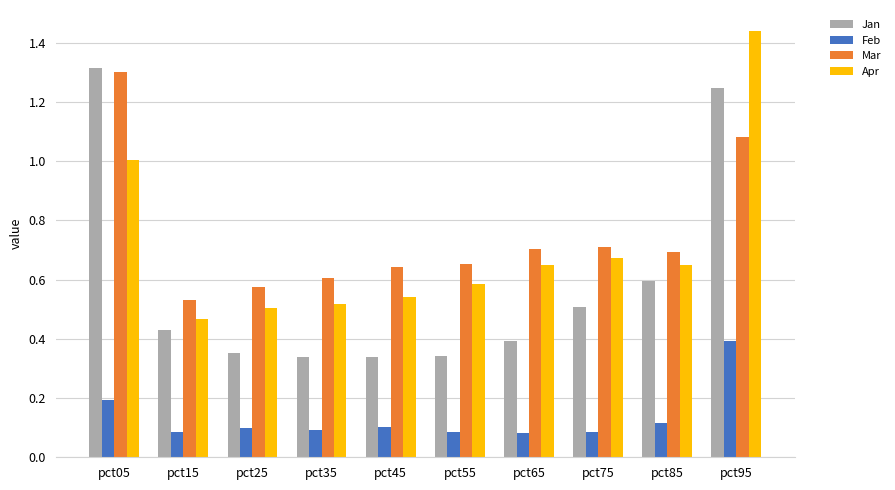

What is the total value across all series at pct95?

4.2